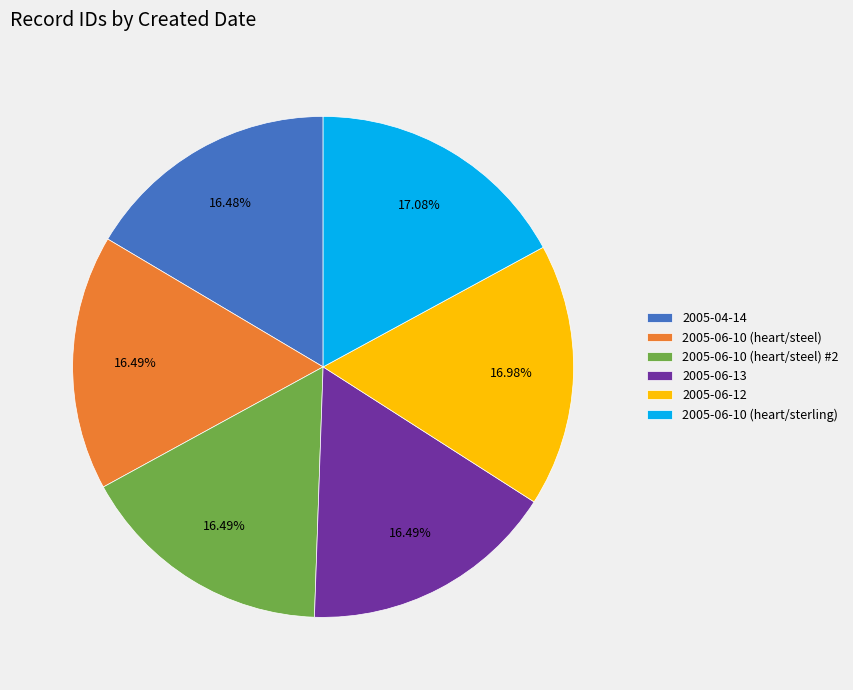

How many slices are in this pie chart?

6